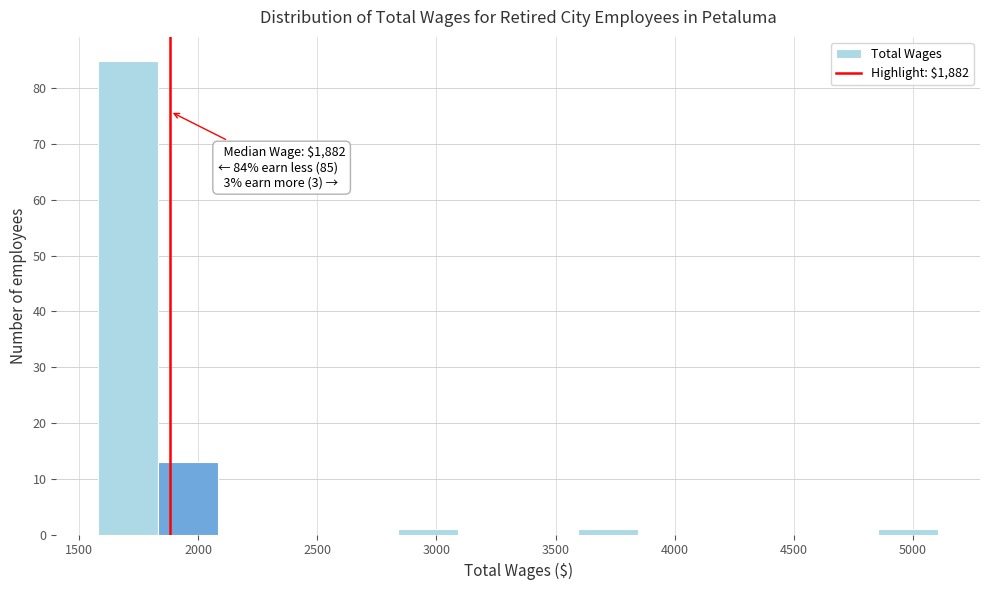

Over which range of the x-axis is the bar tallest?

1600 to 1850